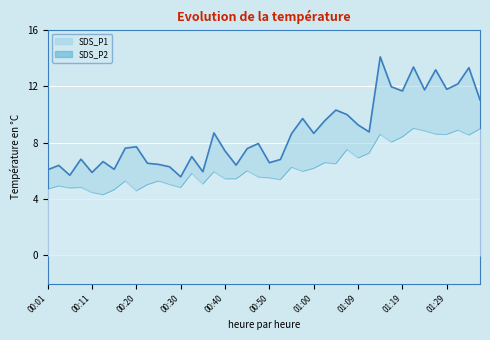

What is the average value of the SDS_P1 series?

8.7